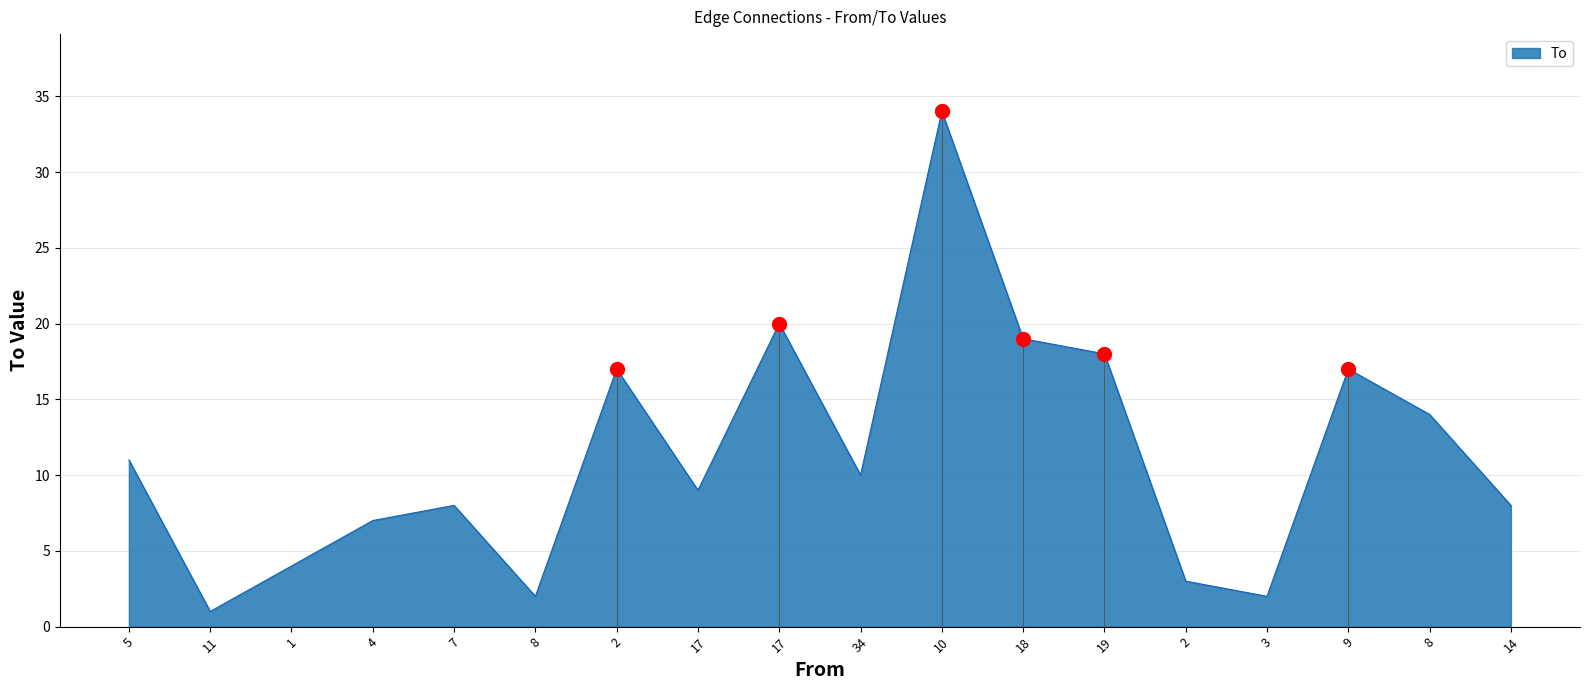

What is the difference between the maximum and minimum values?

33